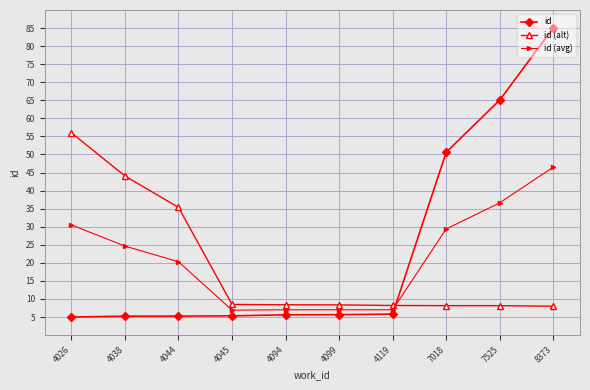

Read the id value at 4026.

5.0